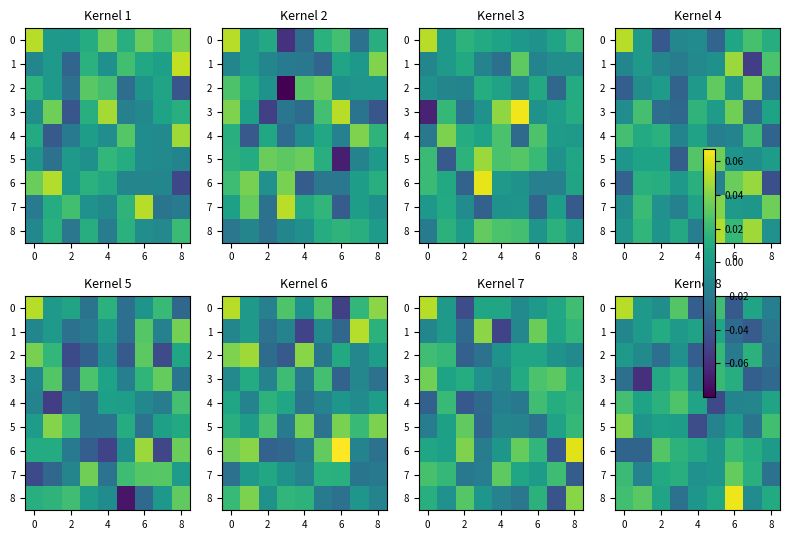

How many data points in 1 are above 0?

3